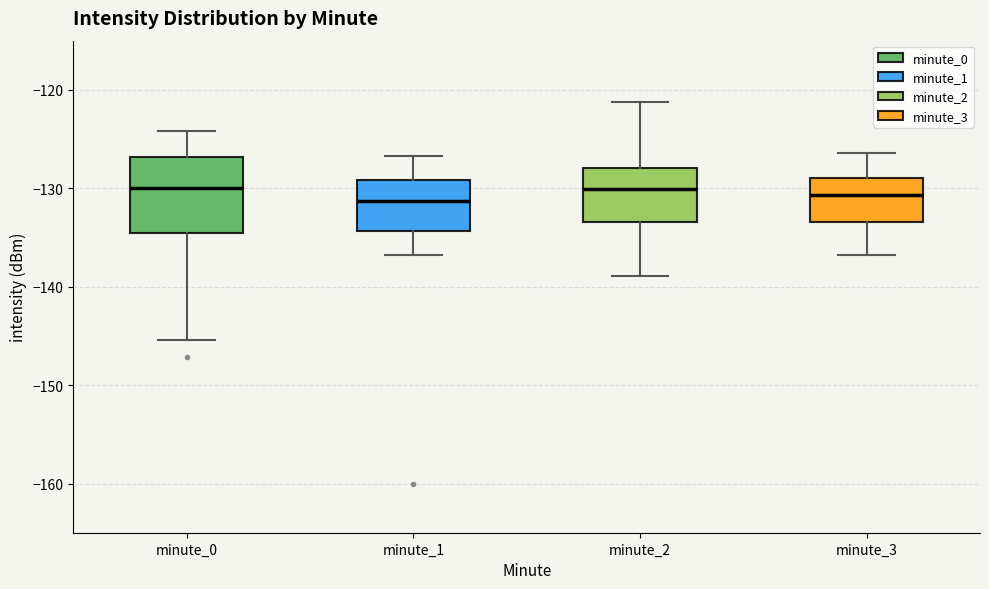

Where is the lower edge of the box for minute_2 on the y-axis? The values are not printed on the chart, so give them approximately, as read against the axis.

-133